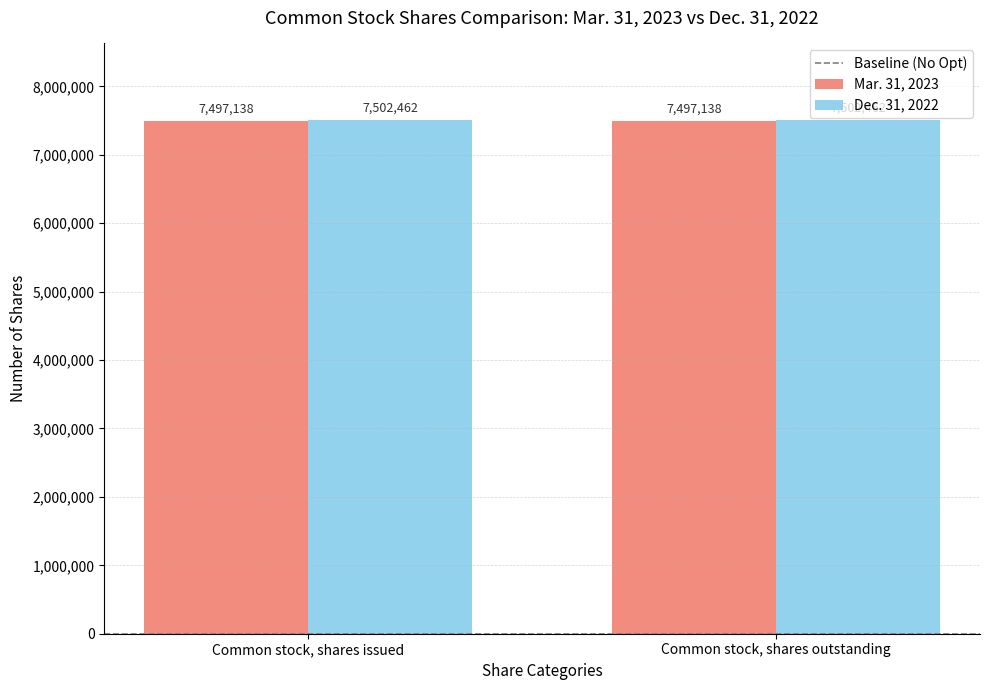

What is the difference between the highest and lowest values at Common stock, shares issued?

5324